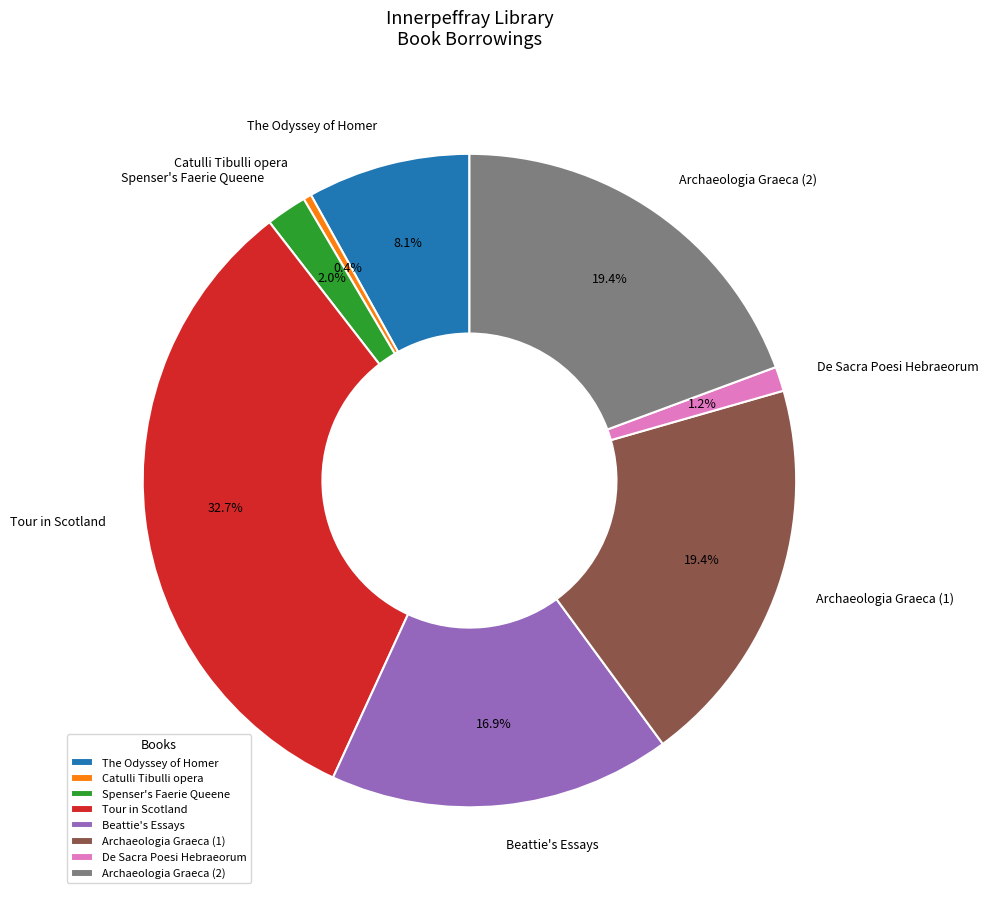

Does Tour in Scotland account for over 50% of the chart?

No